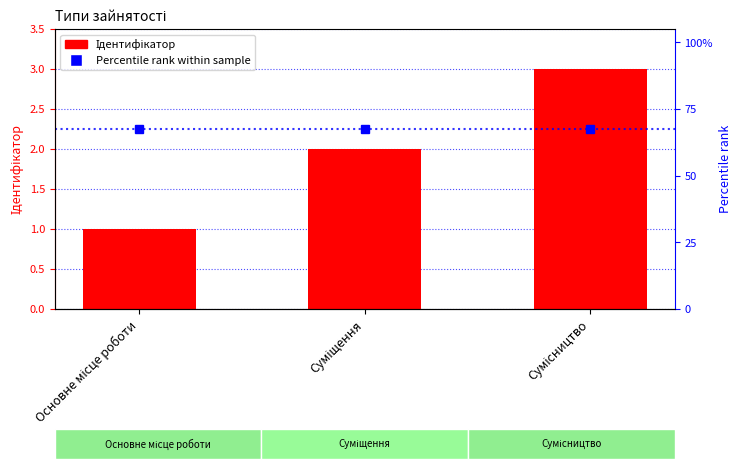

What is the total value across all series at Основне місце роботи?

3.2